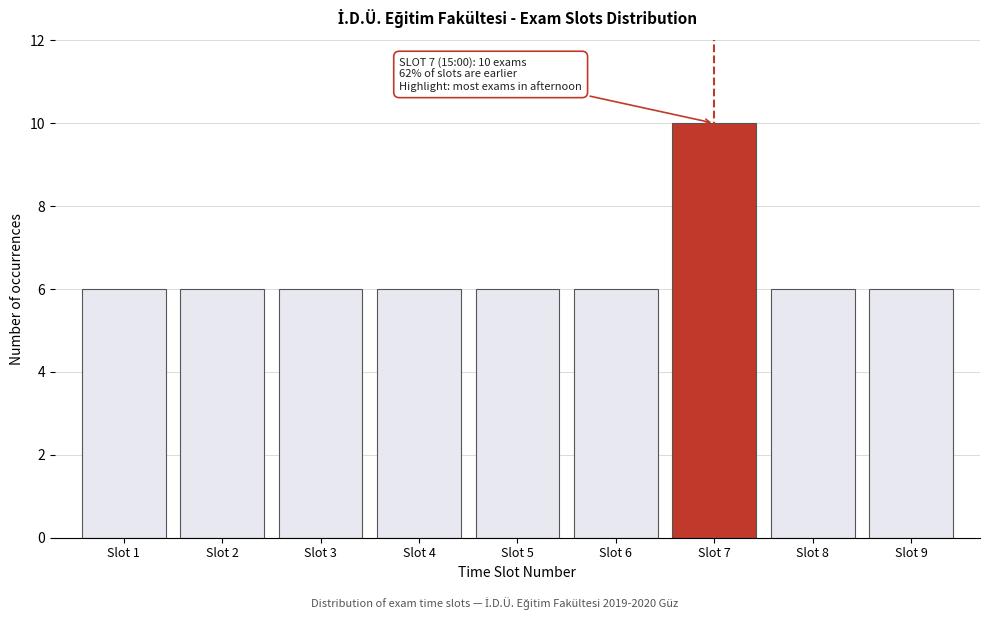

Reading right to left, list all the values displayed in this chart.

Slot 9=6	Slot 8=6	Slot 7=10	Slot 6=6	Slot 5=6	Slot 4=6	Slot 3=6	Slot 2=6	Slot 1=6